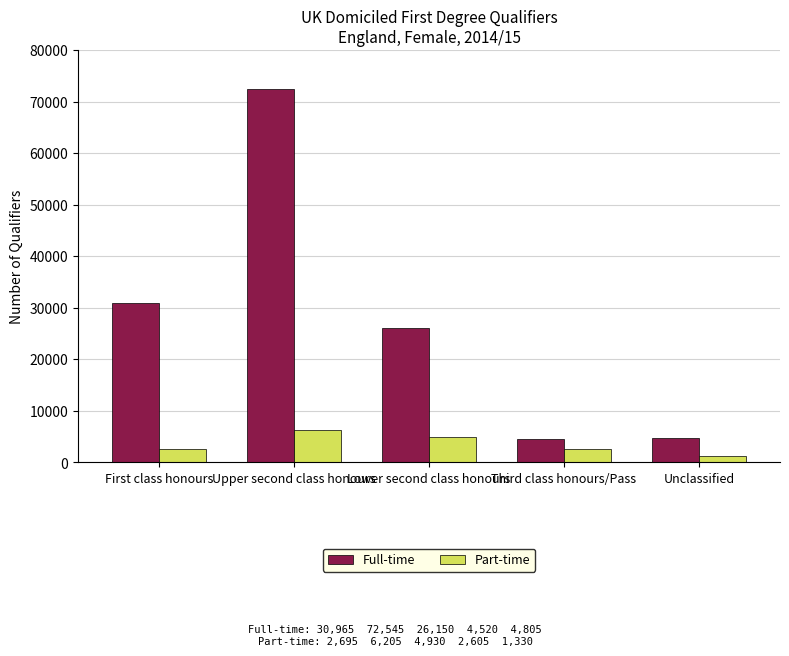

What is the approximate value of Part-time at Upper second class honours, to the nearest 100?

6200